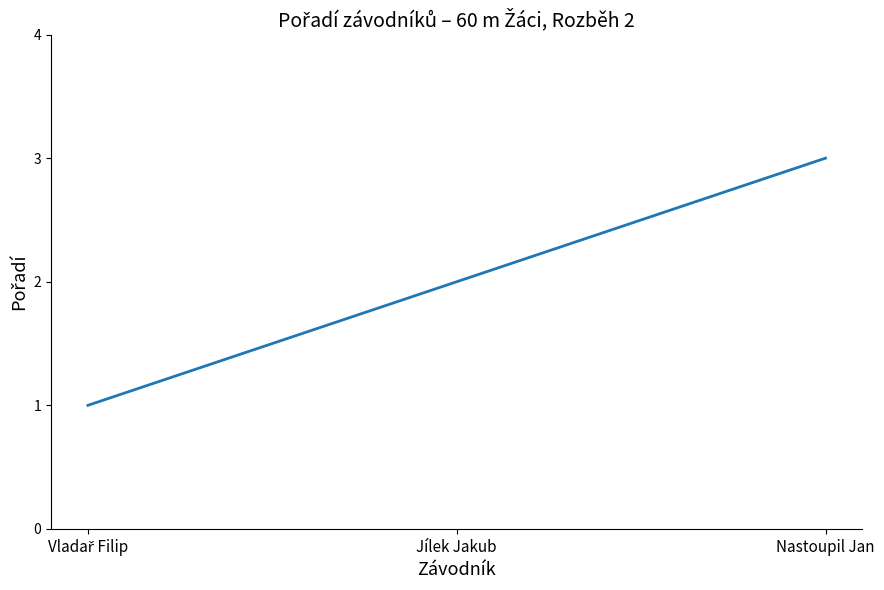

Read the value at Nastoupil Jan.

3